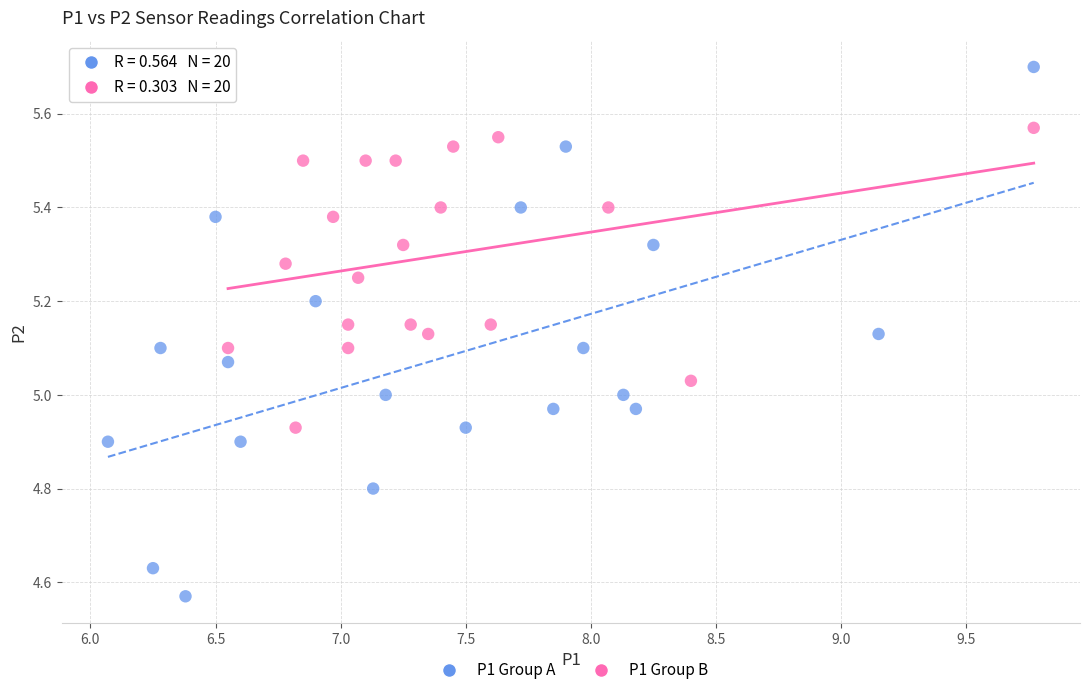

Which series reaches the minimum Y coordinate?

P1 Group A